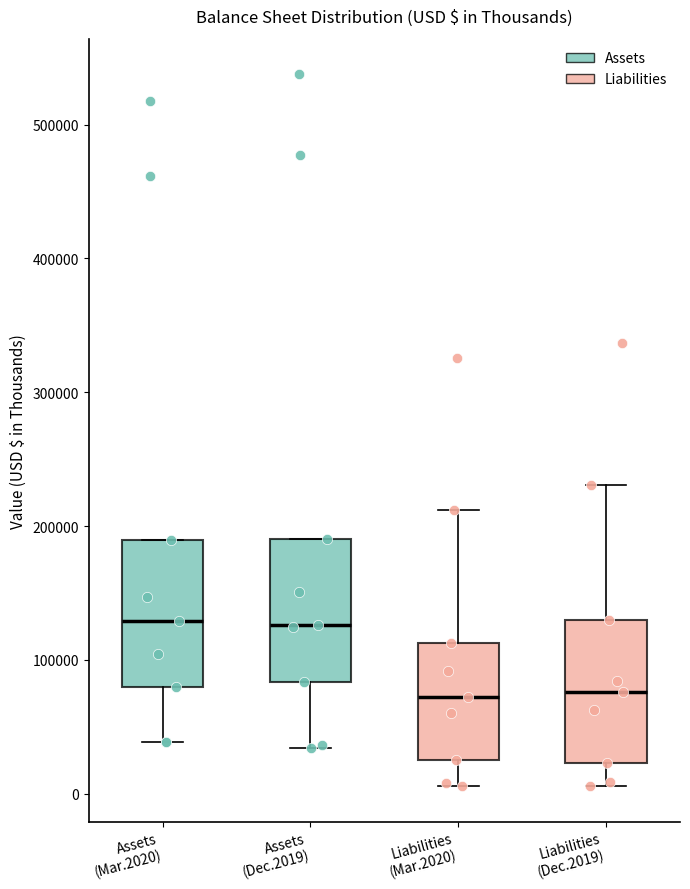

Reading left to right, transcribe this box plot: for each box, give where its median line is, the range the box spans, and where its two whiskers end, as read against the y-axis. The values are not printed on the chart, so give them approximately, as read against the axis.

Assets (Mar.2020): median 130000, box 80000 to 190000, whiskers 40000 to 190000
Assets (Dec.2019): median 130000, box 80000 to 190000, whiskers 30000 to 190000
Liabilities (Mar.2020): median 70000, box 20000 to 110000, whiskers 10000 to 210000
Liabilities (Dec.2019): median 80000, box 20000 to 130000, whiskers 10000 to 230000